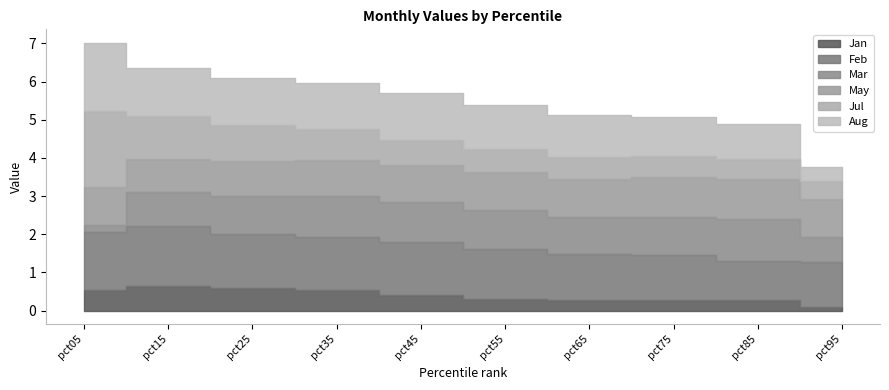

How many times do Jul and May cross each other?

1